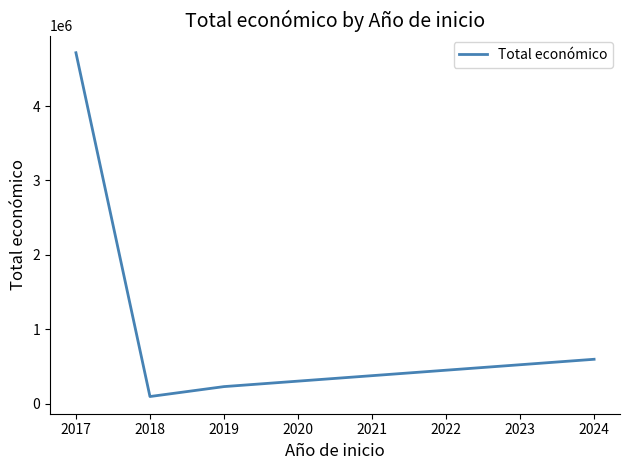

What is the greatest value displayed?

4715246